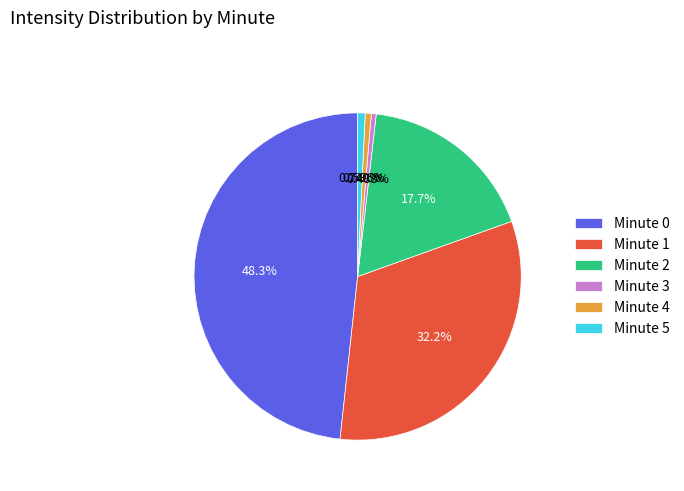

Is the sum of Minute 5 and Minute 0 greater than half?

No